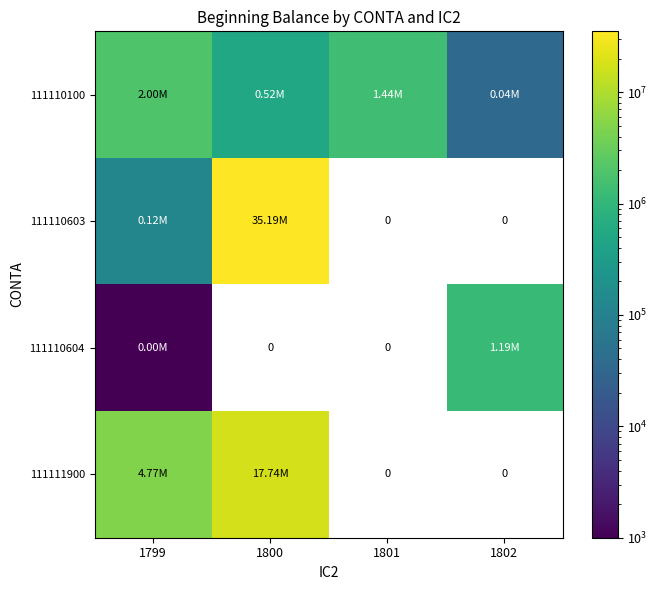

At which label is 111110604 closest to 594544?

1799